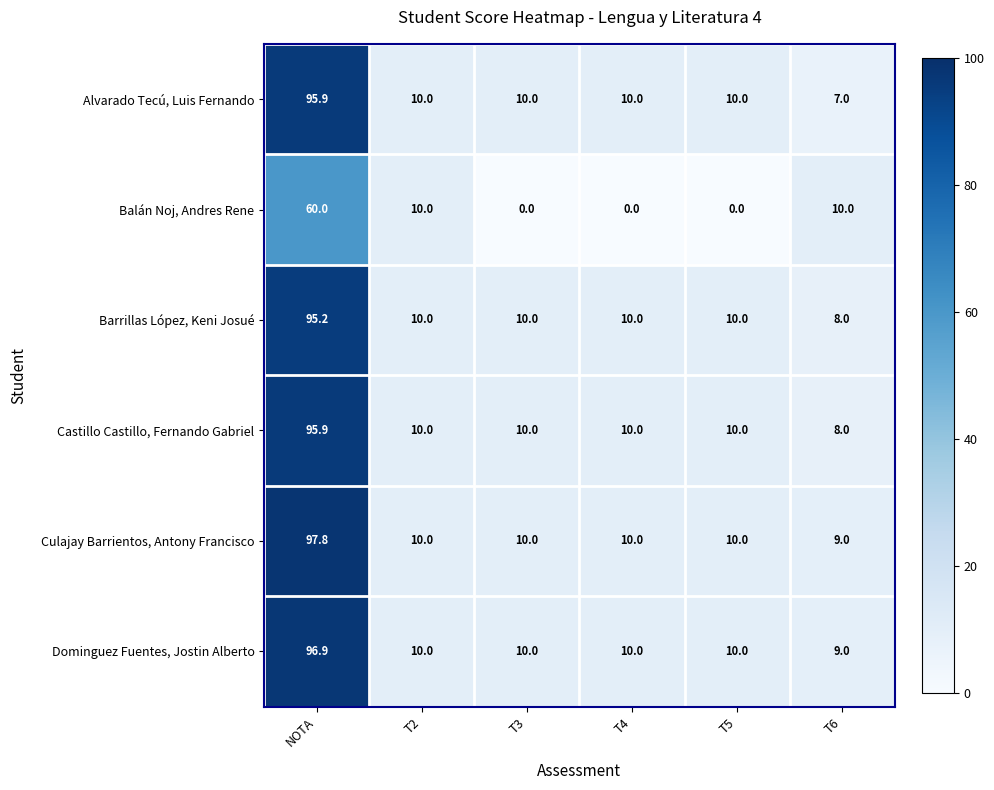

At which category does the chart reach its peak across all series?

NOTA